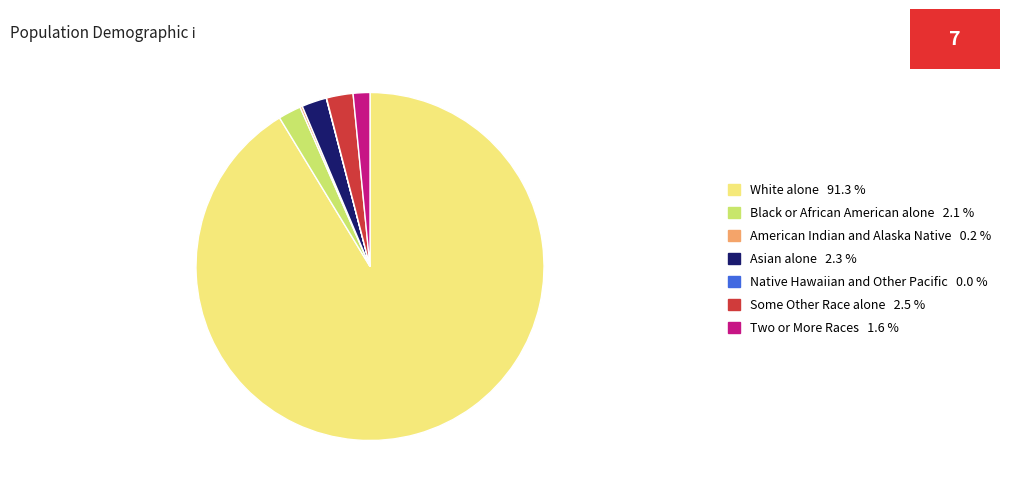

Is there any slice that represents more than half of the pie?

Yes